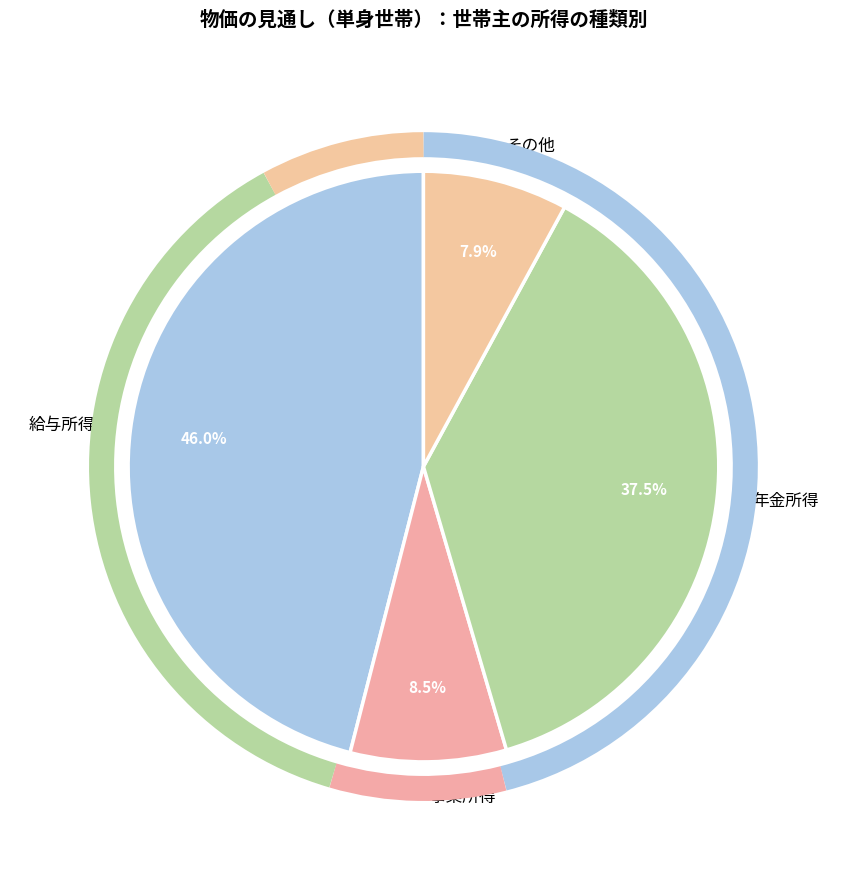

What is the ratio of the value at 給与所得 to the value at 年金所得?

1.2